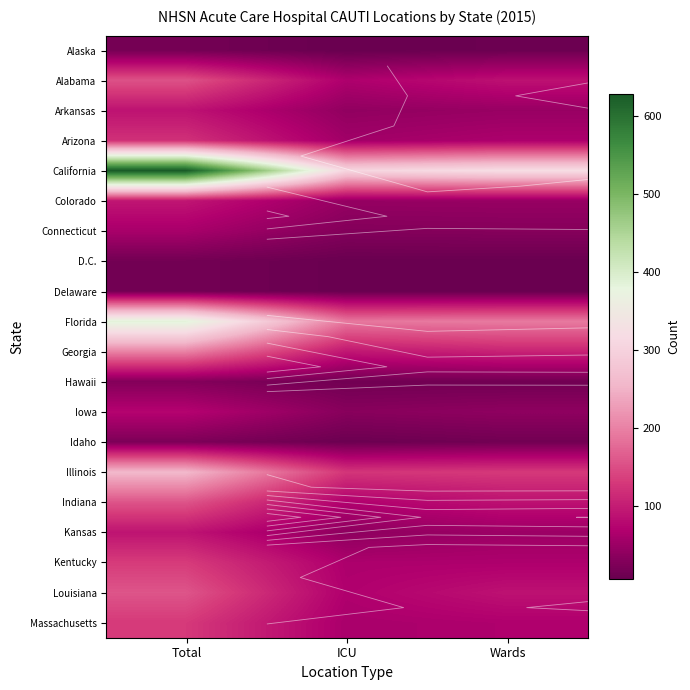

At how many categories does at least one series exceed 112?

3